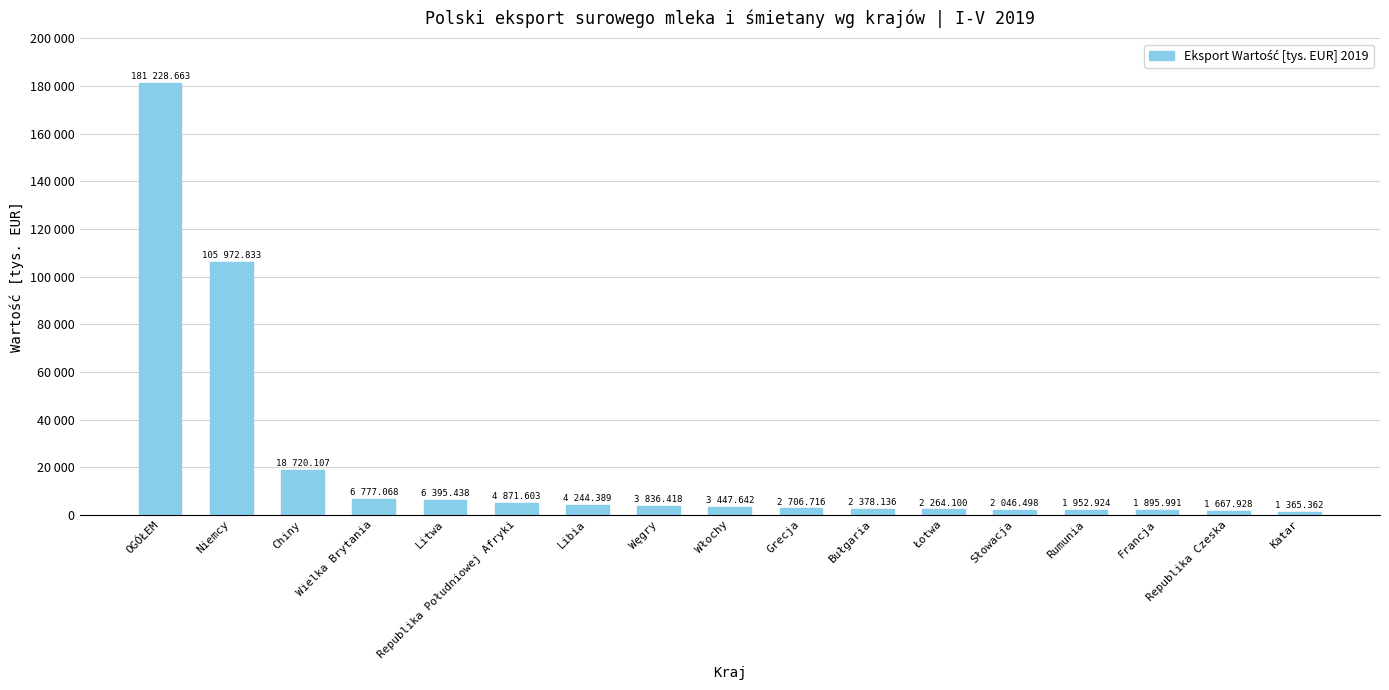

What is the greatest value displayed?

181228.7